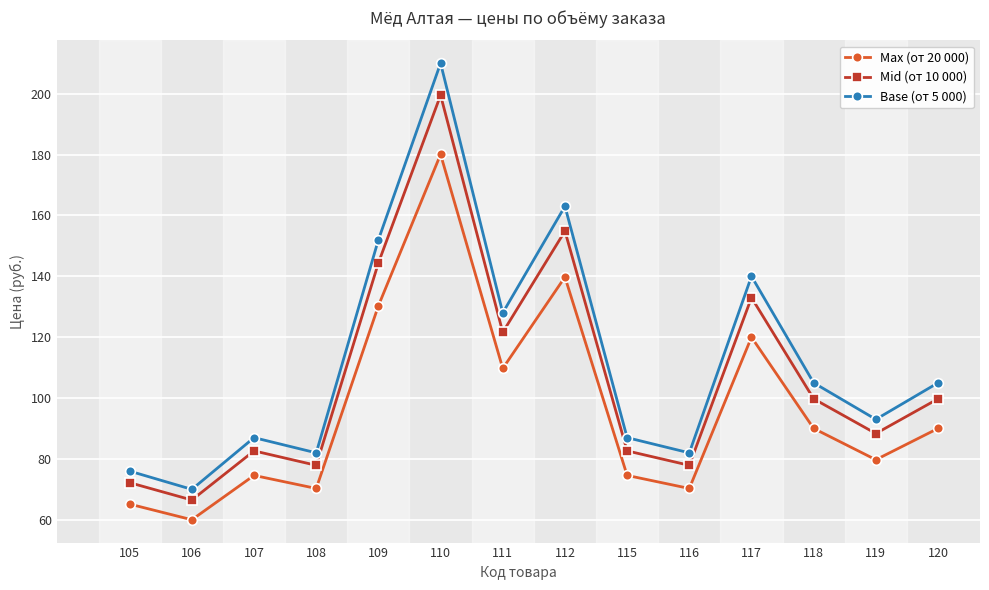

Which series has the widest spread of values?

Base (от 5 000)